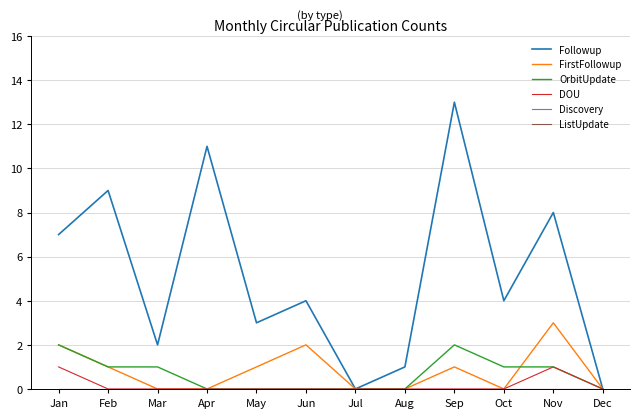

Reading right to left, extract all data points from this chart.

Followup: 0	8	4	13	1	0	4	3	11	2	9	7
FirstFollowup: 0	3	0	1	0	0	2	1	0	0	1	2
OrbitUpdate: 0	1	1	2	0	0	0	0	0	1	1	2
DOU: 0	1	0	0	0	0	0	0	0	0	0	1
Discovery: 0	0	0	0	0	0	0	0	0	0	0	0
ListUpdate: 0	0	0	0	0	0	0	0	0	0	0	0